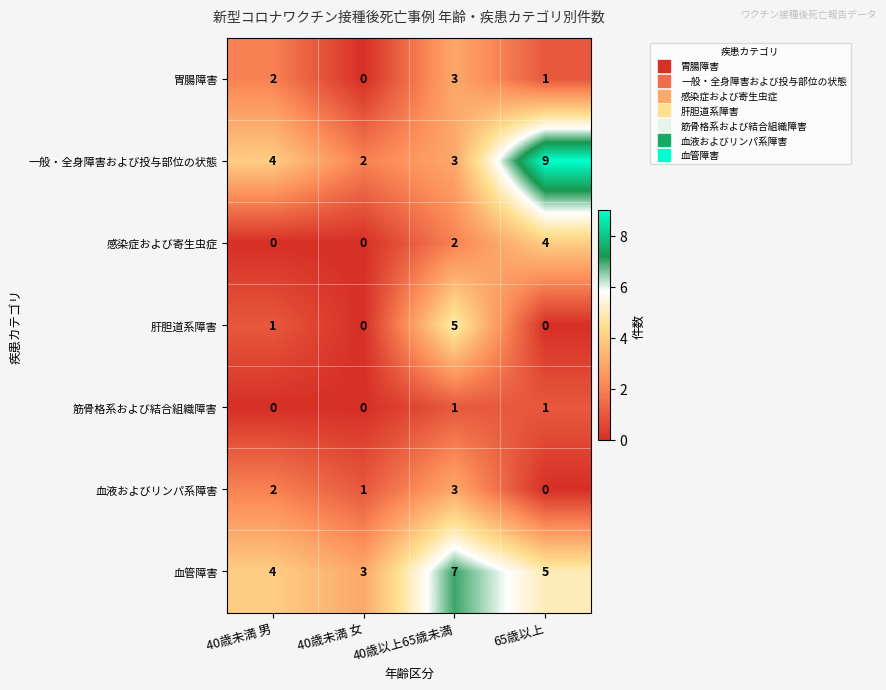

How many categories are shown in the chart?

4